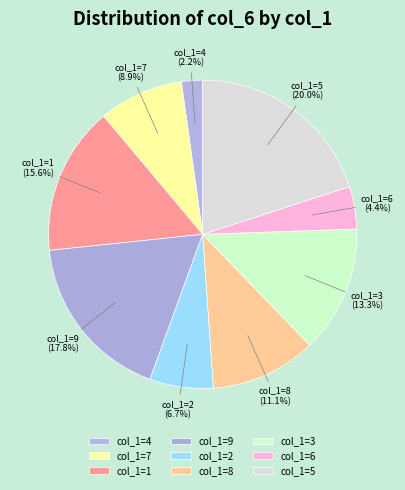

Which has a higher value, col_1=2 or col_1=8?

col_1=8